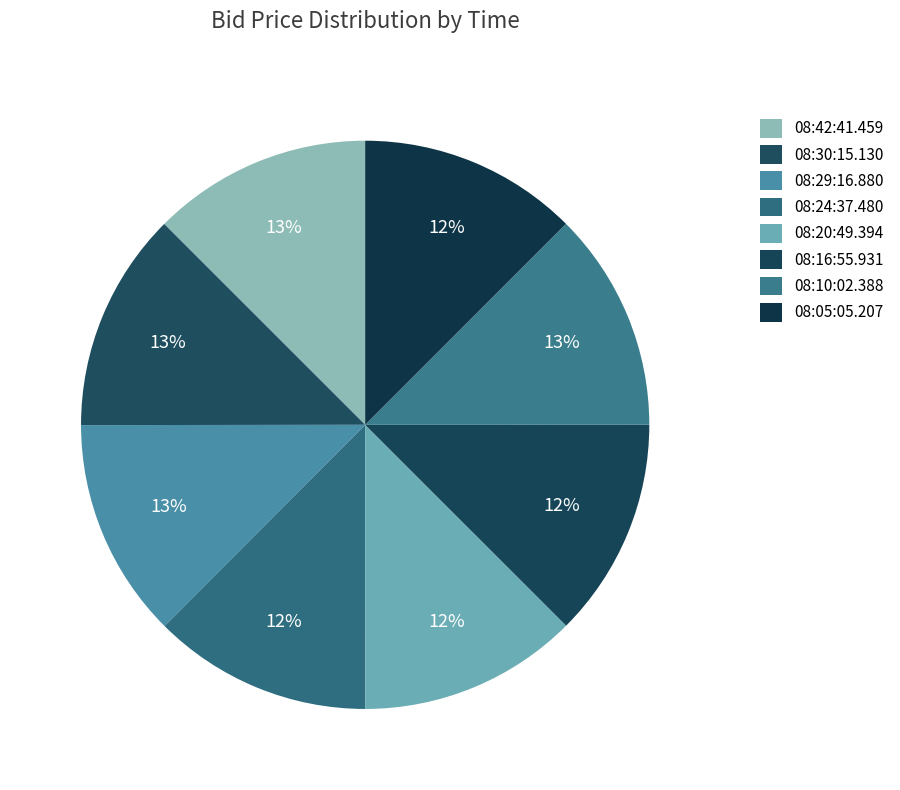

Count the number of slices in the pie.

8